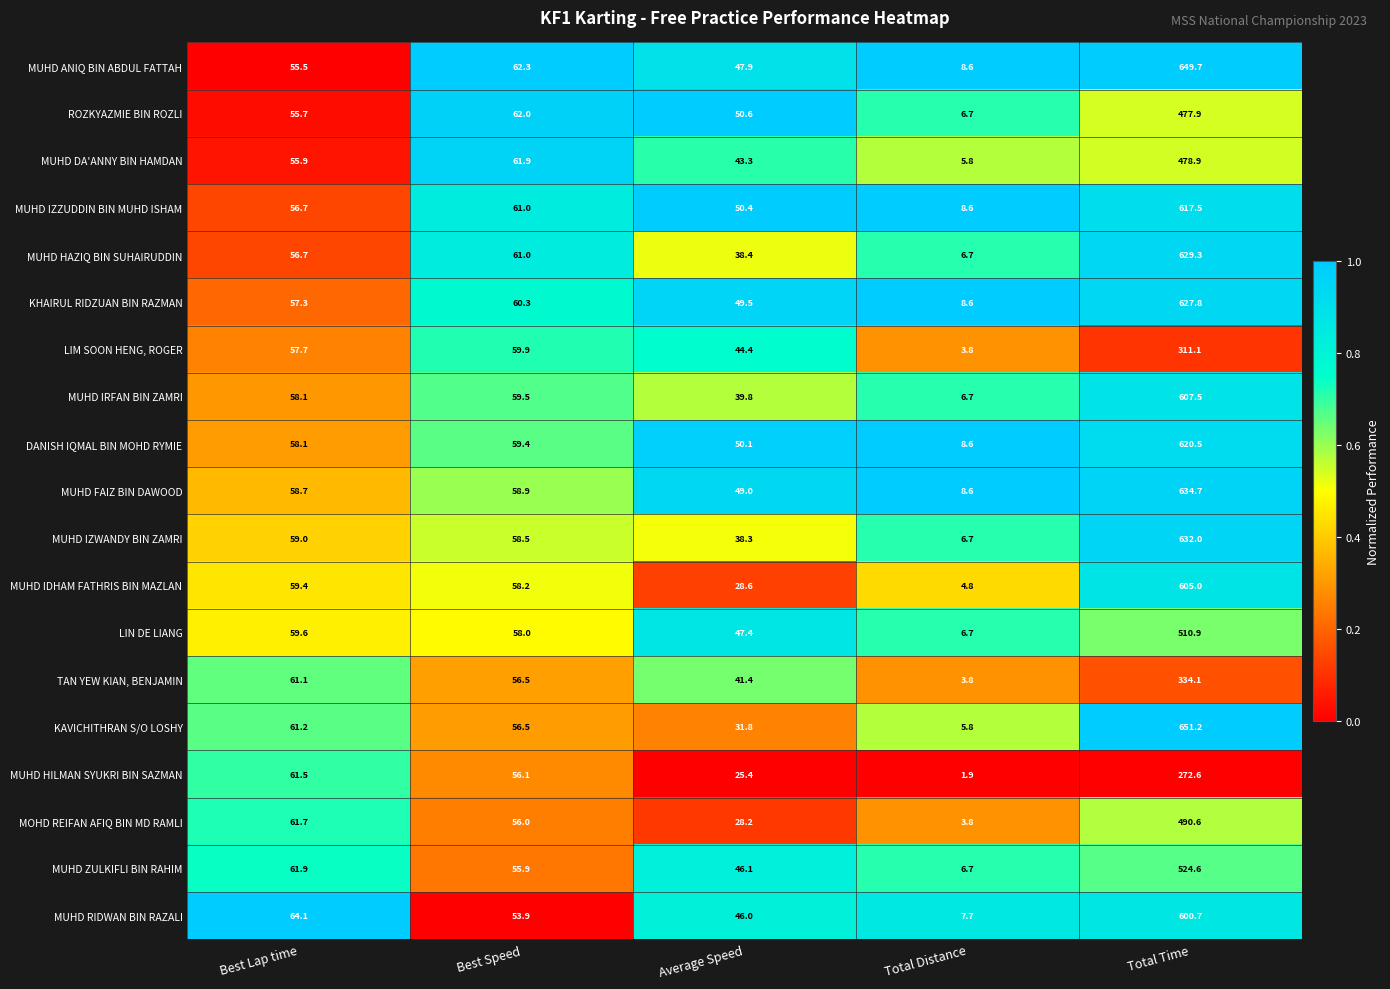

At which category does the chart reach its minimum across all series?

Total Distance